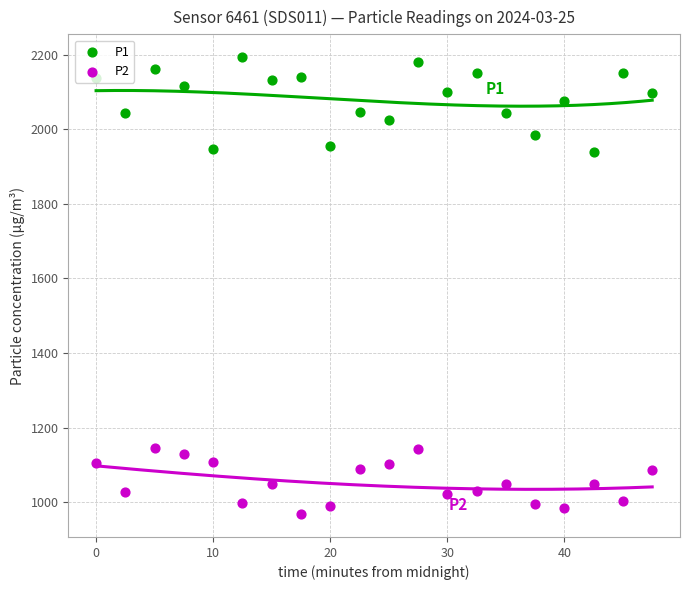

Is the value of P1 at −10 greater than the value of P2 at 40?

Yes